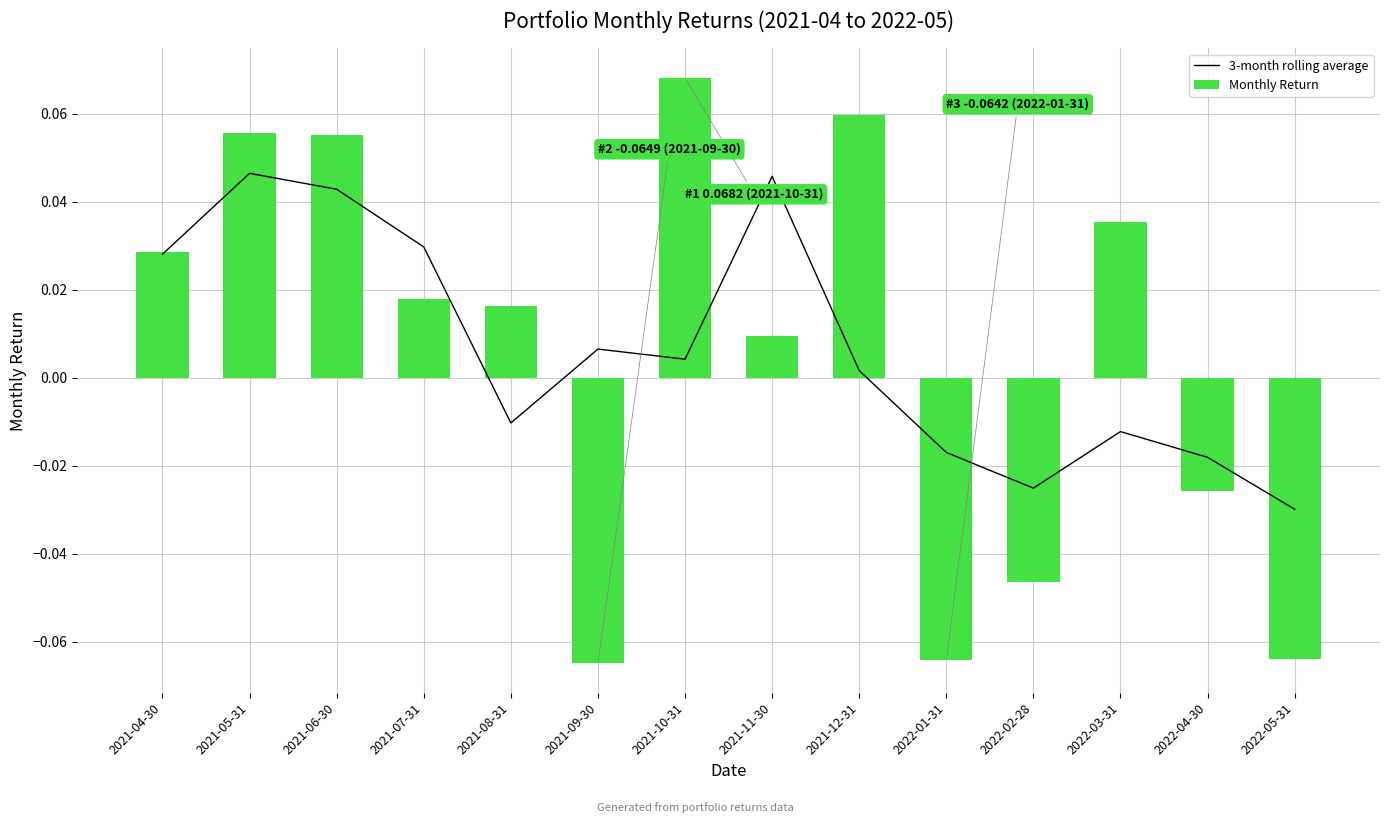

The value of 3-month rolling average at 2022-01-31 is -0.0. True or false?

False